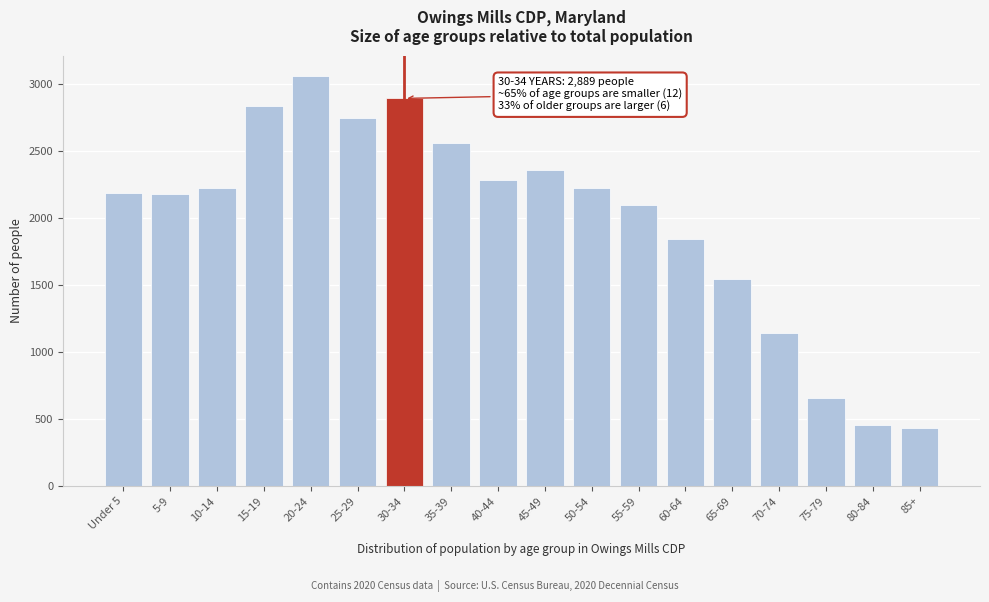

What is the difference between the values at 75-79 and 35-39?

1901